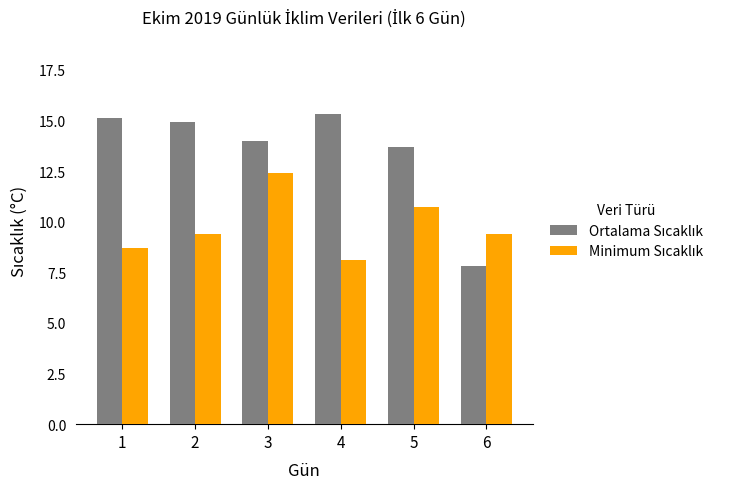

What is the difference between the highest and lowest values at 4?

7.2